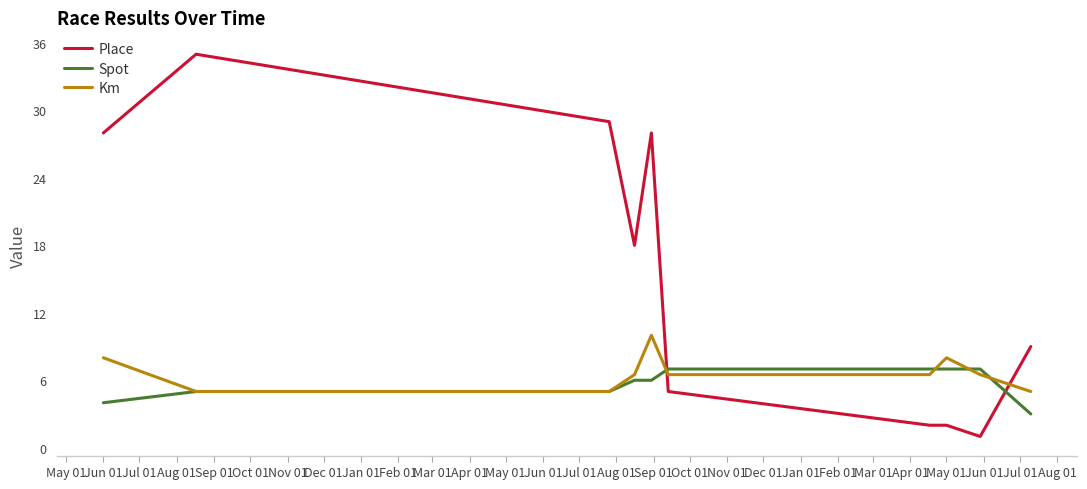

Which series has the largest range (max minus min)?

Place